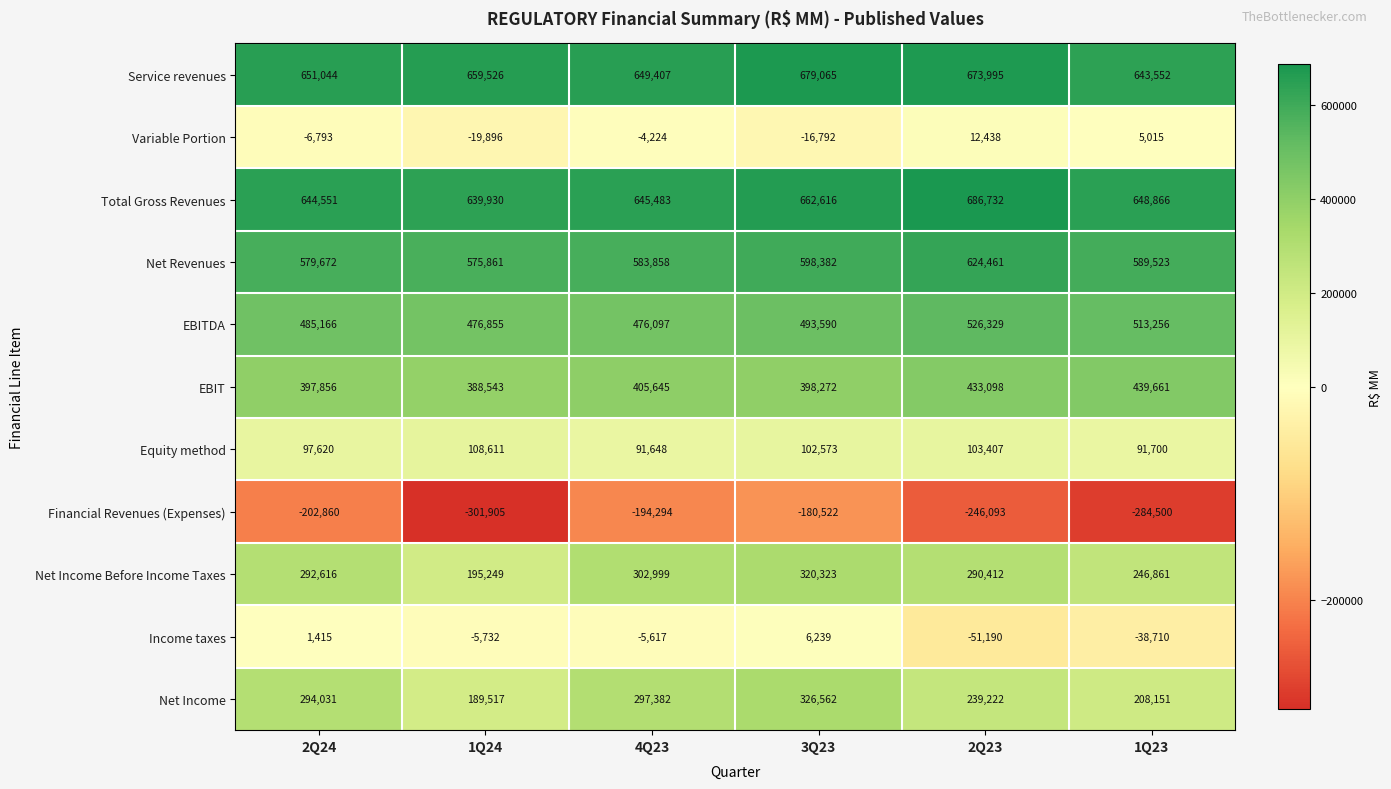

At which label is Equity method closest to 100129?

3Q23